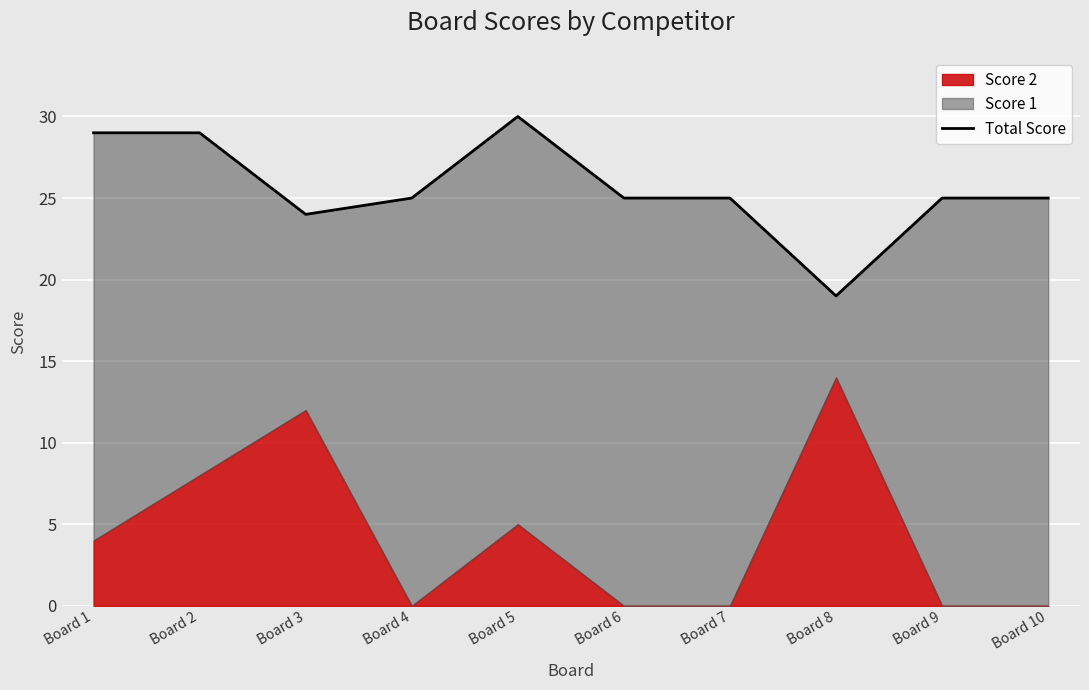

At which label is the value closest to 24?

Board 3